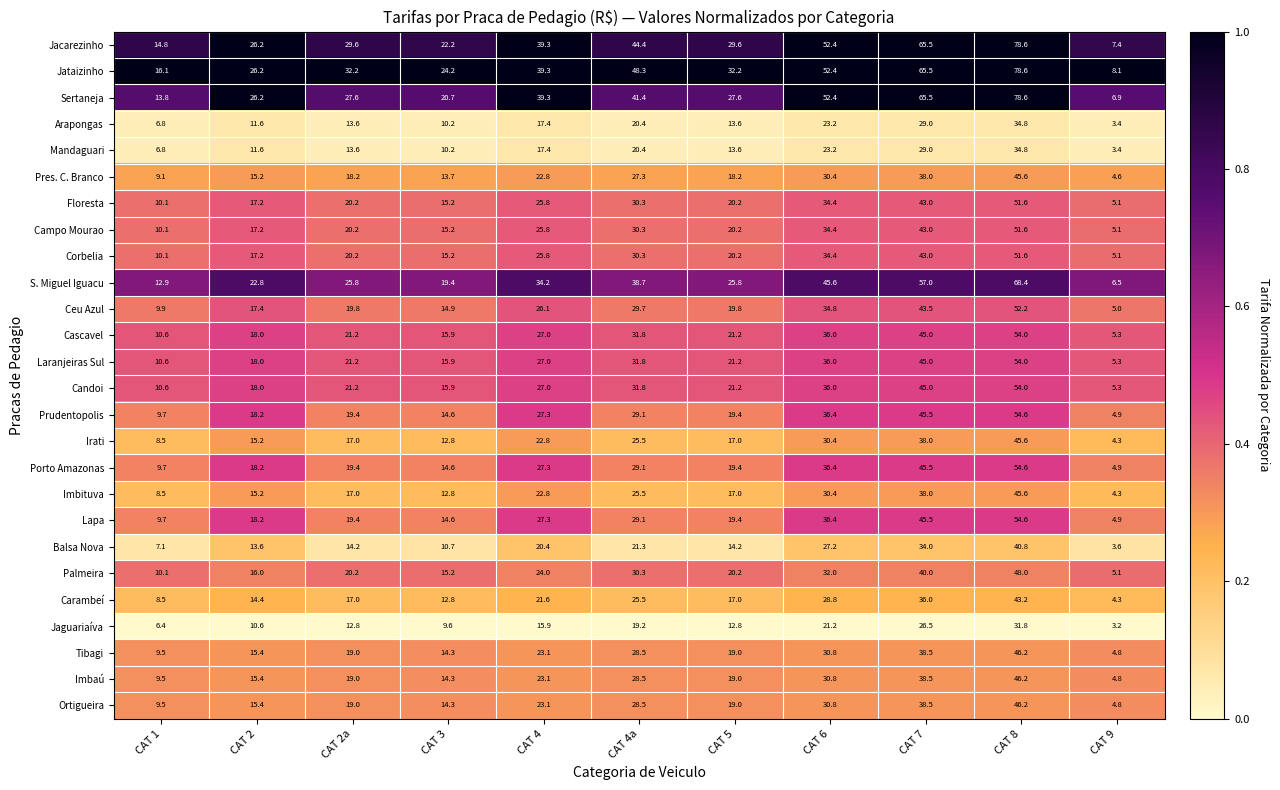

Which series has the largest total across all categories?

Jataizinho